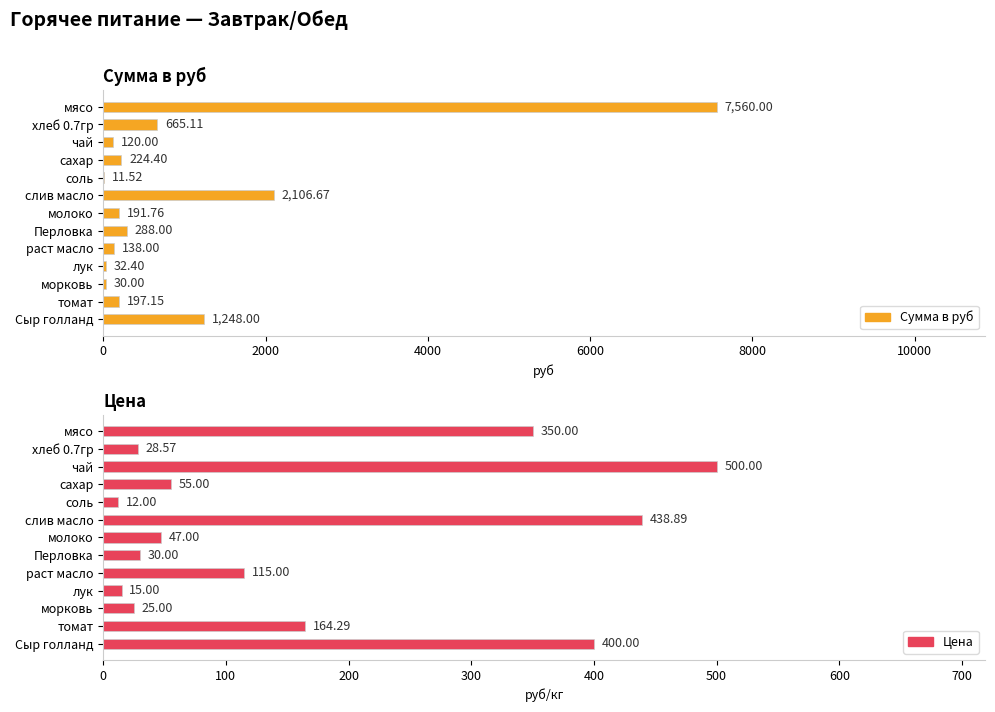

Which series has the largest total across all categories?

Сумма в руб